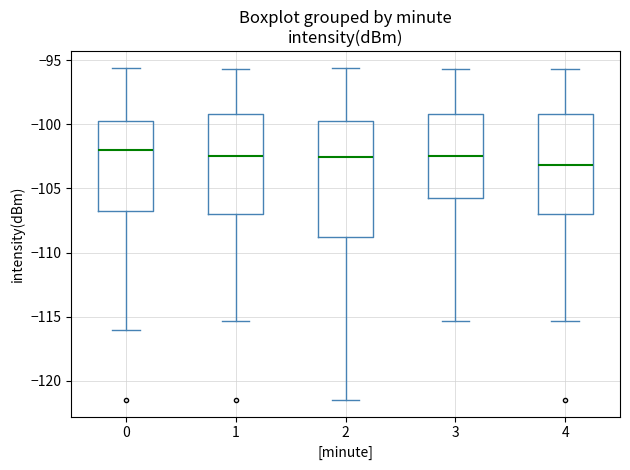

Reading left to right, read every box against the y-axis: the position of its median line, the range the box covers, and the ends of its whiskers. The values are not printed on the chart, so give them approximately, as read against the axis.

0: median -102.0, box -107.0 to -99.5, whiskers -116.0 to -95.5
1: median -102.5, box -107.0 to -99.0, whiskers -115.5 to -95.5
2: median -102.5, box -109.0 to -99.5, whiskers -121.5 to -95.5
3: median -102.5, box -106.0 to -99.0, whiskers -115.5 to -95.5
4: median -103.0, box -107.0 to -99.0, whiskers -115.5 to -95.5